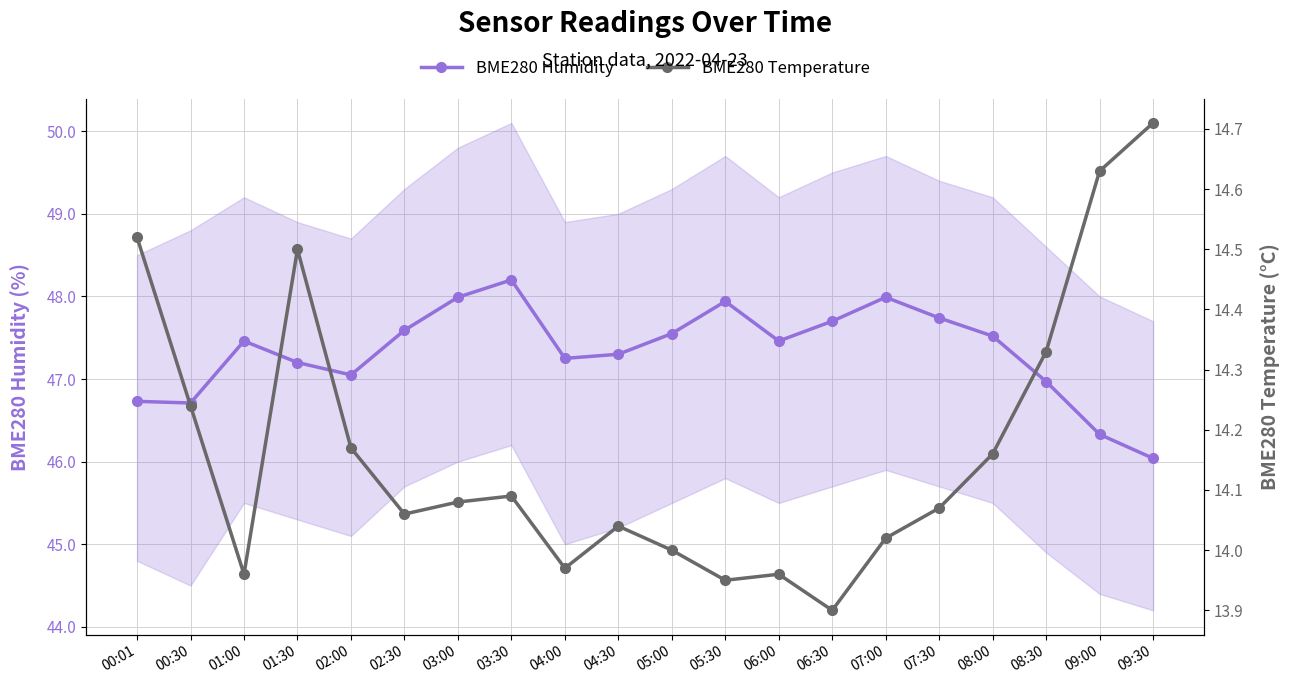

What is the difference between the maximum and minimum values in the BME280 Temperature series?

0.8